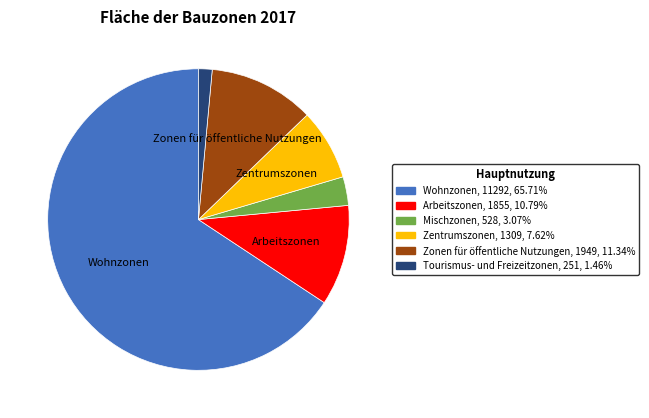

Count the number of slices in the pie.

6